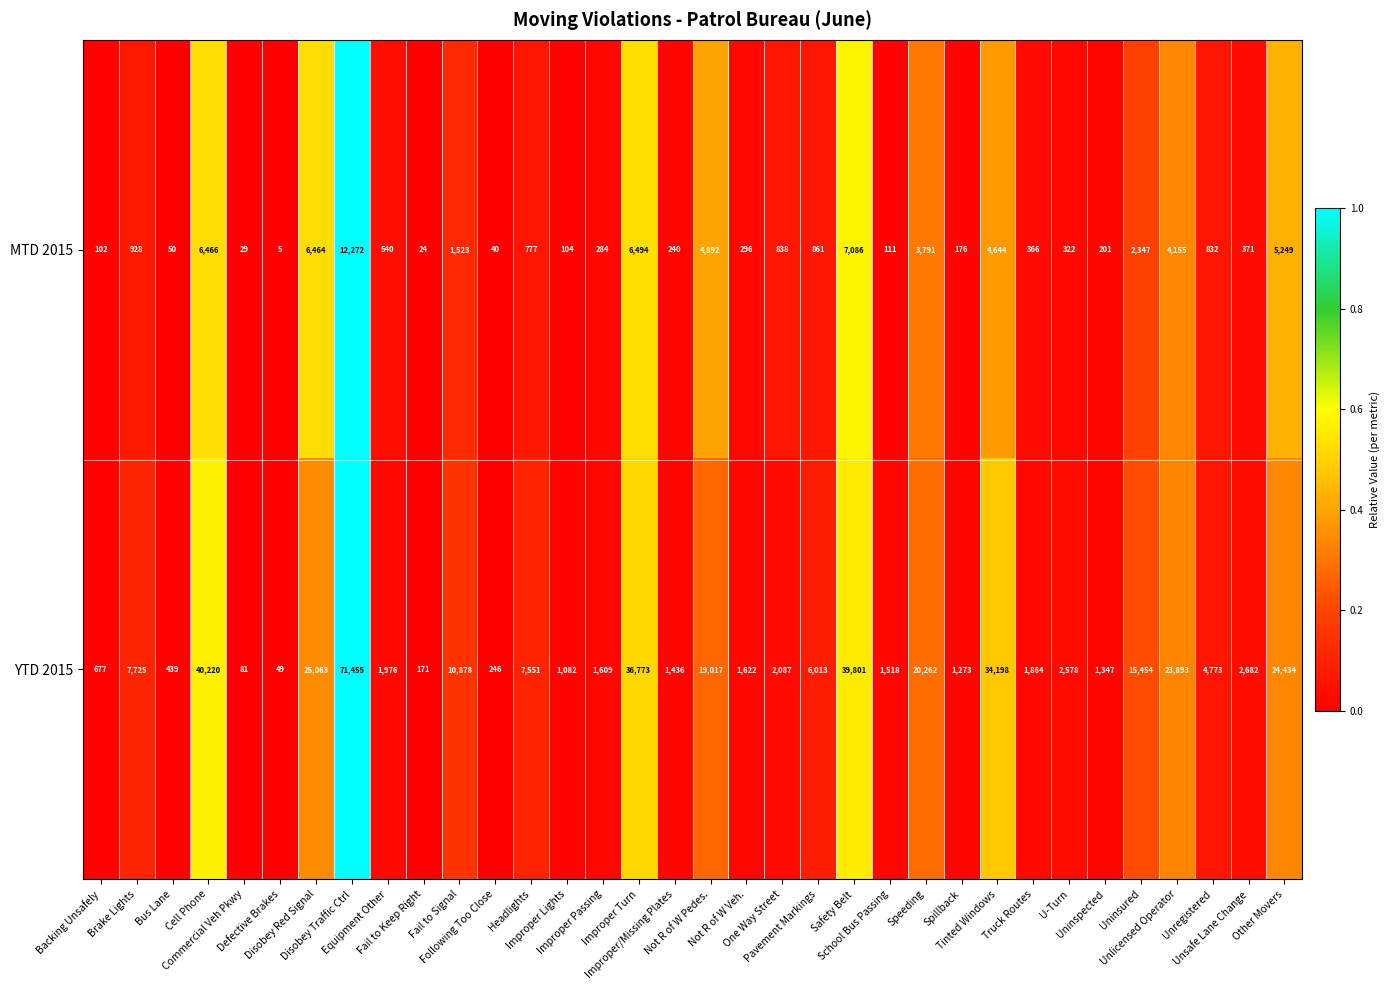

Which series has the largest total across all categories?

YTD 2015